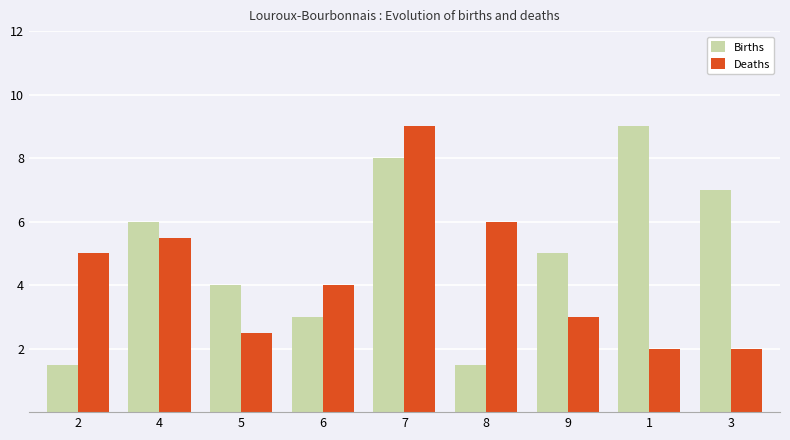

The Deaths series shows 3.8 at 5. True or false?

False